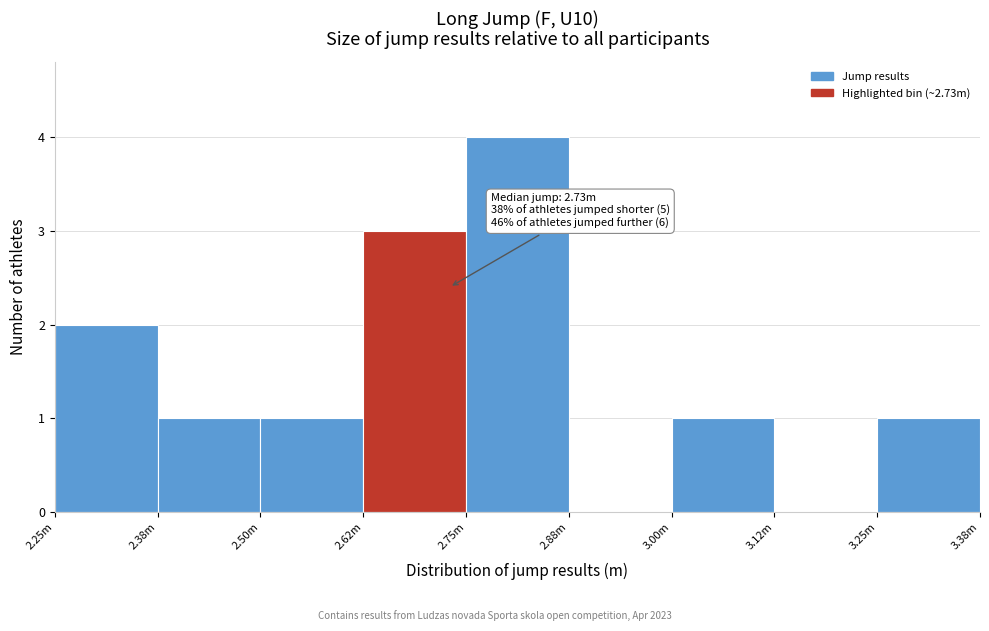

Reading left to right, extract all data points from this chart.

2.25m=2	2.38m=1	2.50m=1	2.62m=3	2.75m=4	2.88m=0	3.00m=1	3.12m=0	3.25m=1